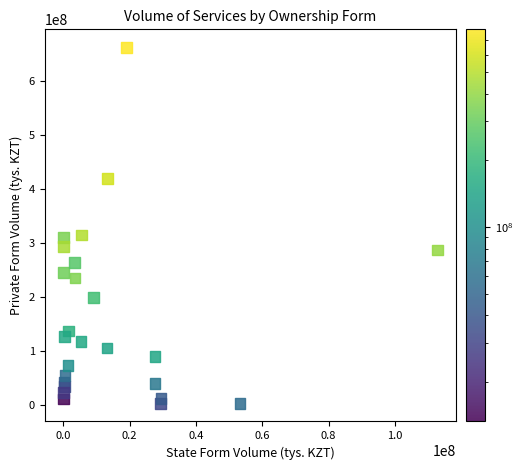

What is the range of X values (max minus min)?

112763009.4